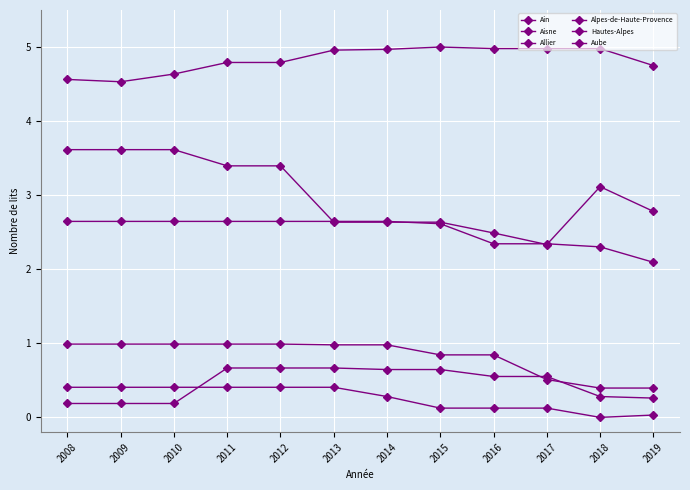

Which has a higher value, 2017 or 2014?

2014